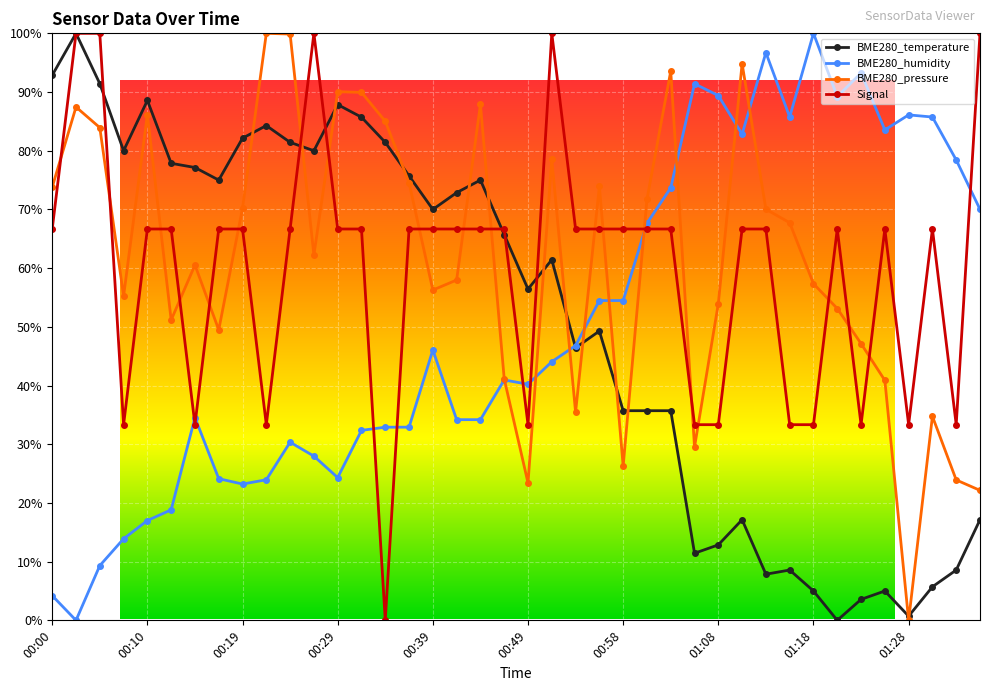

What is the maximum value shown in the chart?

100.0